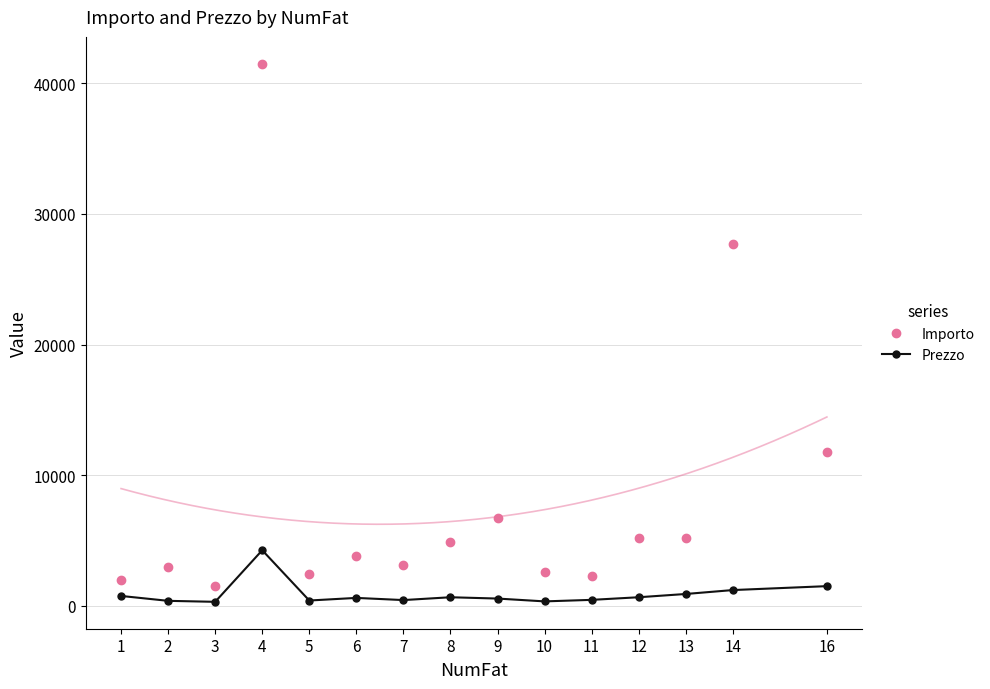

What is the greatest value displayed?

41500.0